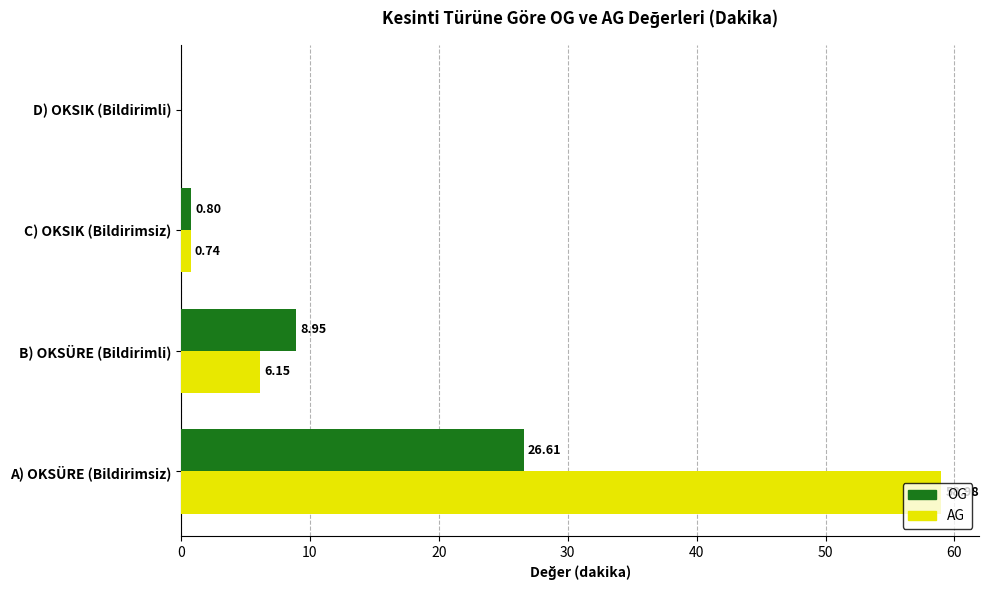

Between B) OKSÜRE (Bildirimli) and D) OKSIK (Bildirimli), which series saw the biggest shift?

OG